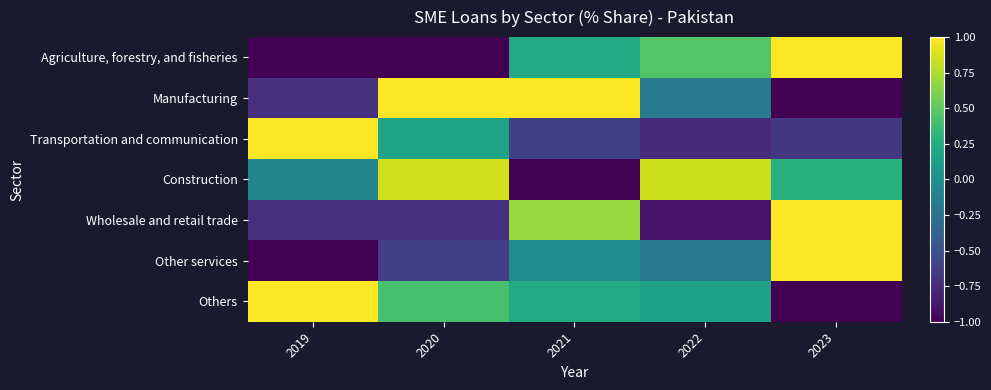

Reading left to right, extract all data points from this chart.

Agriculture, forestry, and fisheries: 2019=-1.1	2020=-1.1	2021=0.2	2022=0.5	2023=1.5
Manufacturing: 2019=-0.7	2020=1.2	2021=1.0	2022=-0.2	2023=-1.4
Transportation and communication: 2019=1.9	2020=0.2	2021=-0.6	2022=-0.8	2023=-0.7
Construction: 2019=-0.1	2020=0.9	2021=-1.9	2022=0.8	2023=0.3
Wholesale and retail trade: 2019=-0.7	2020=-0.7	2021=0.7	2022=-0.9	2023=1.6
Other services: 2019=-1.0	2020=-0.6	2021=-0.0	2022=-0.2	2023=1.9
Others: 2019=1.1	2020=0.4	2021=0.2	2022=0.1	2023=-1.9